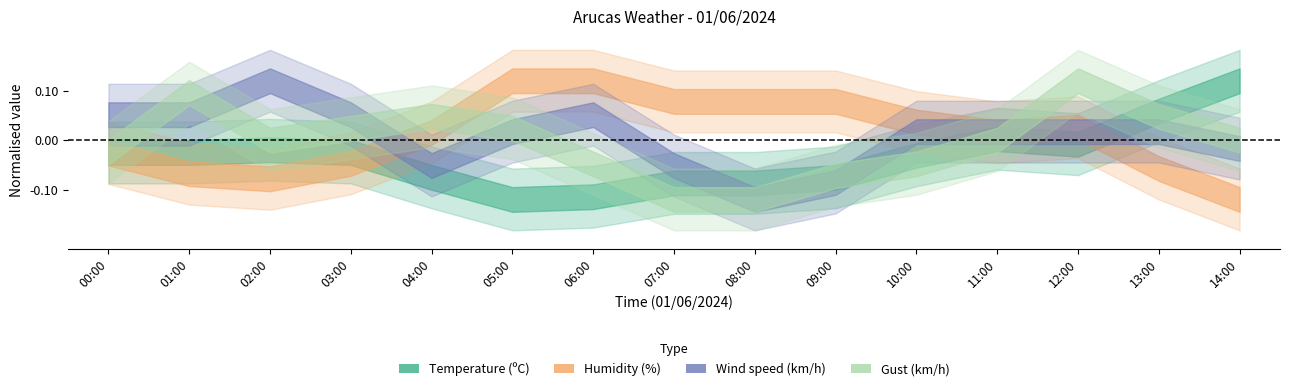

What is the sum of the Humidity values at 14:00 and 07:00?

163.0